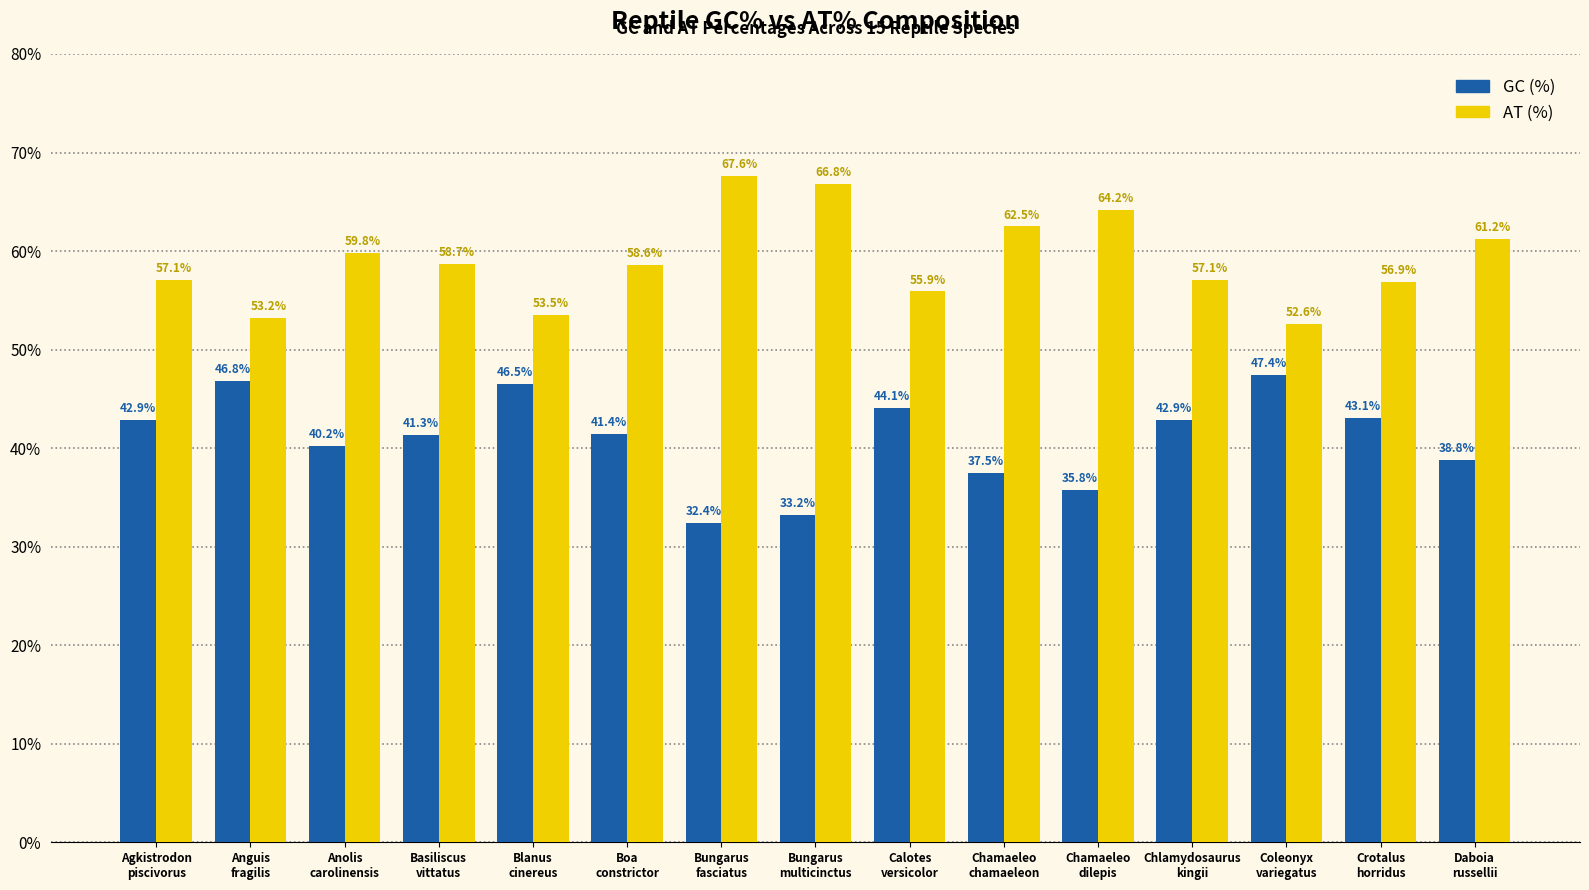

What is the sum of all GC (%) values?

614.3